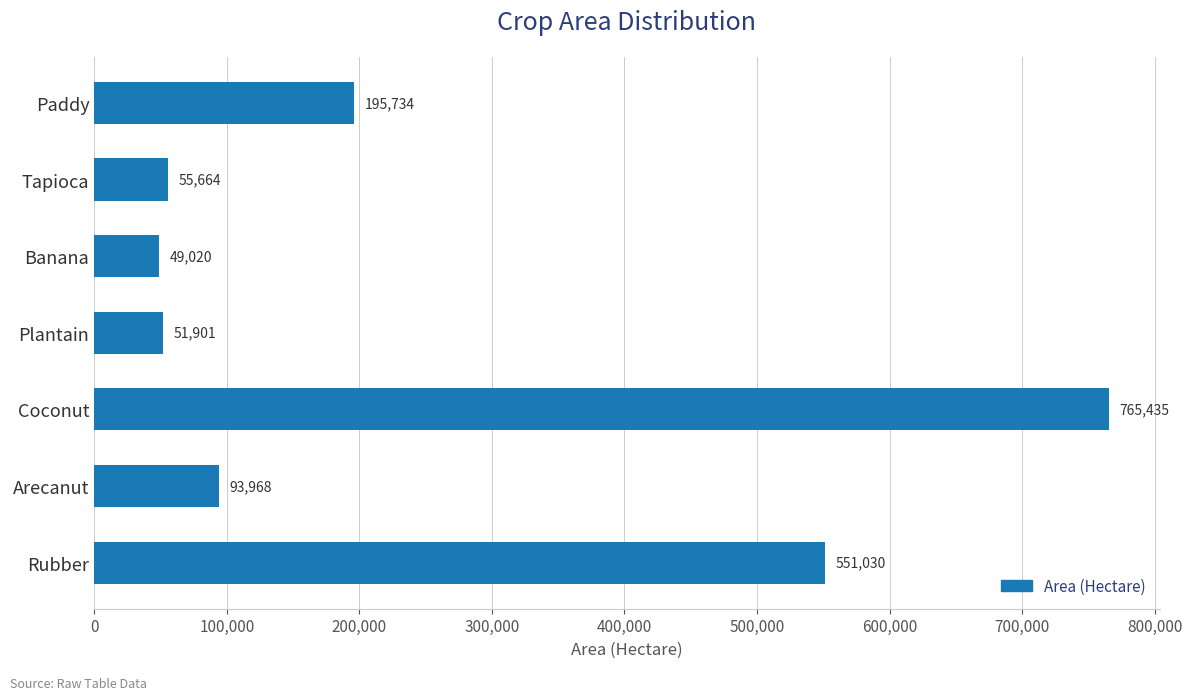

How many bars are there in total?

7